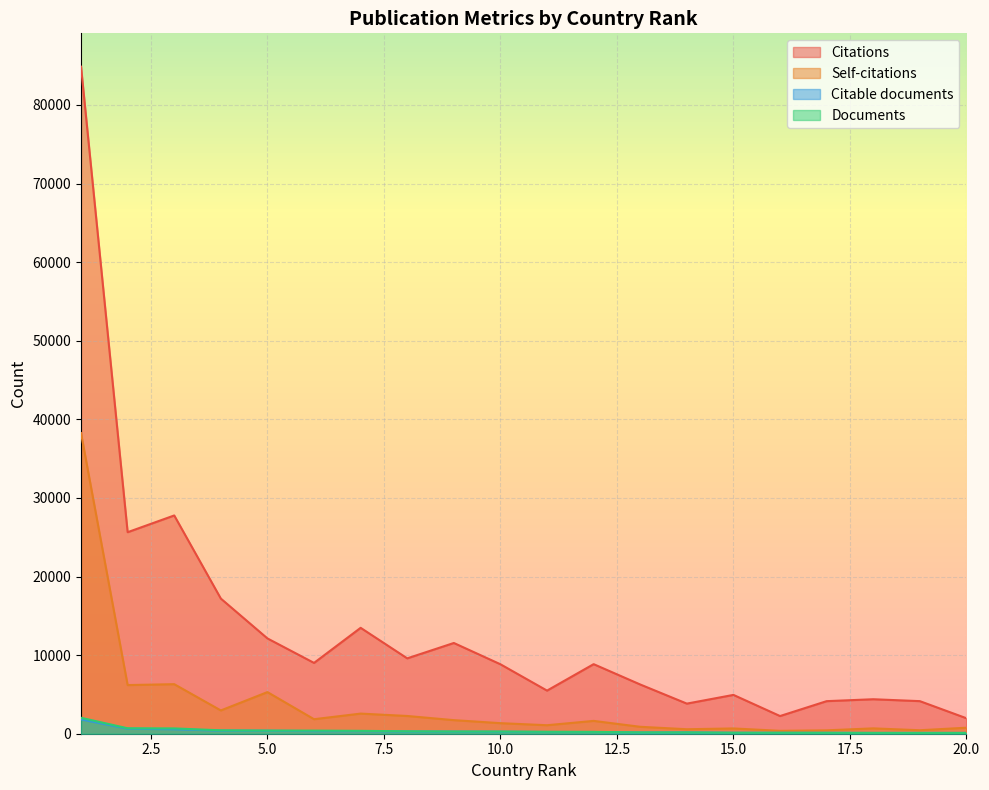

Rank the categories by Documents value from lowest to highest.

20, 19, 18, 17, 16, 15, 13, 14, 12, 11, 10, 9, 8, 7, 6, 5, 4, 3, 2, 1